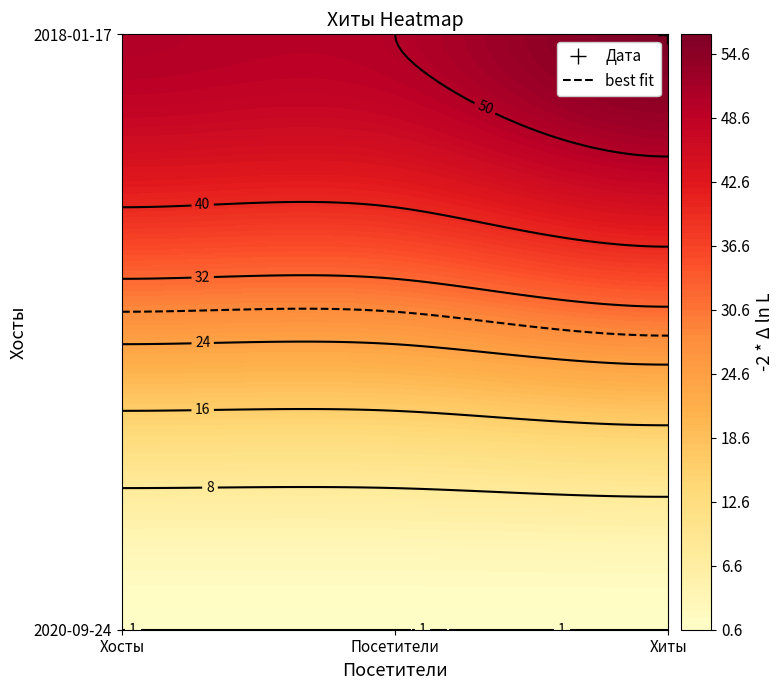

Which category has the highest value across all series?

Хиты